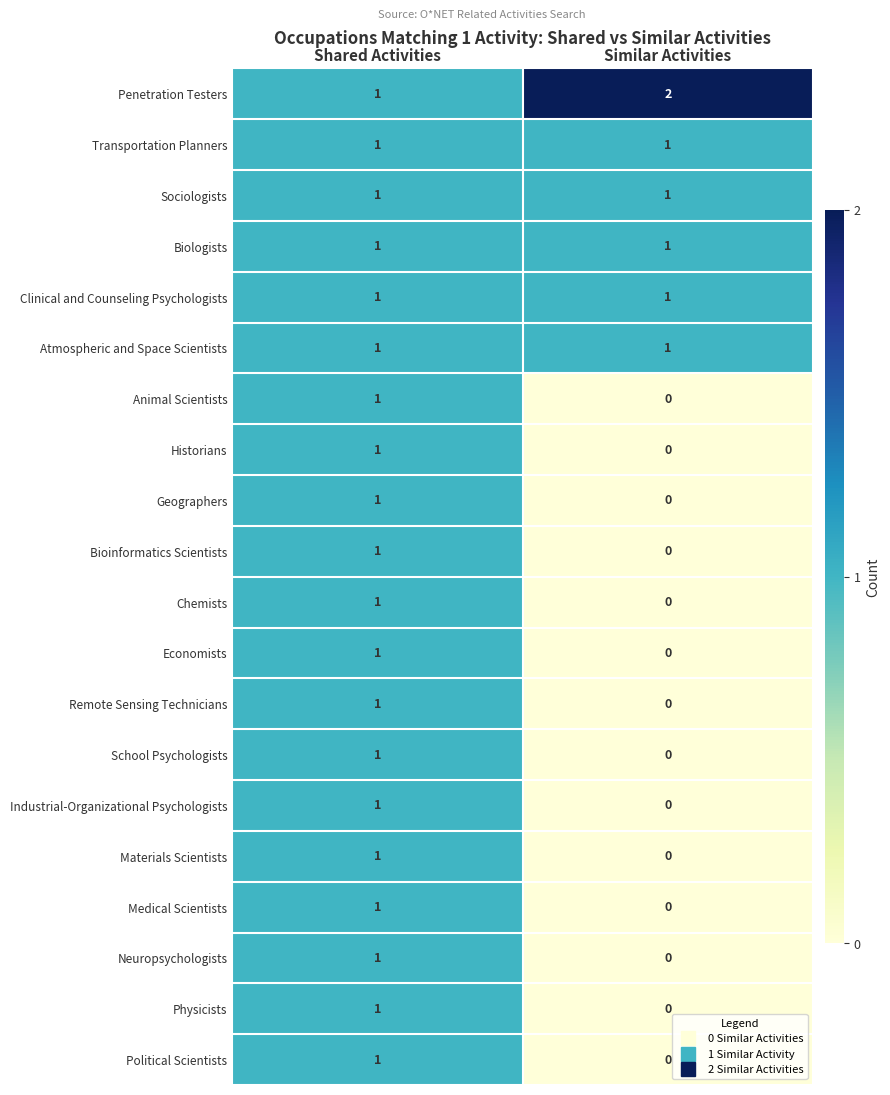

Which label corresponds to the largest value in the chart?

Similar Activities